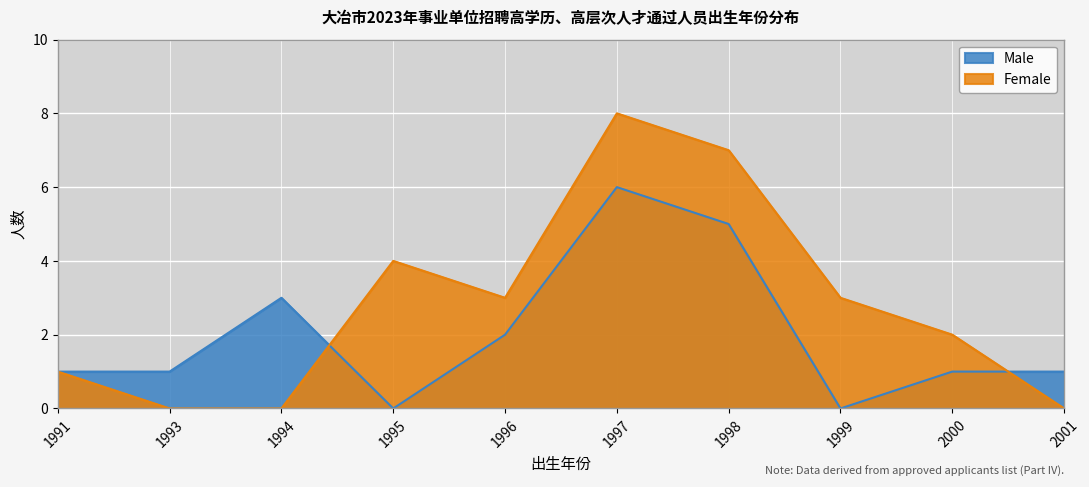

Reading left to right, what are all the values shown in this chart?

Male: 1	1	3	0	2	6	5	0	1	1
Female: 1	0	0	4	3	8	7	3	2	0